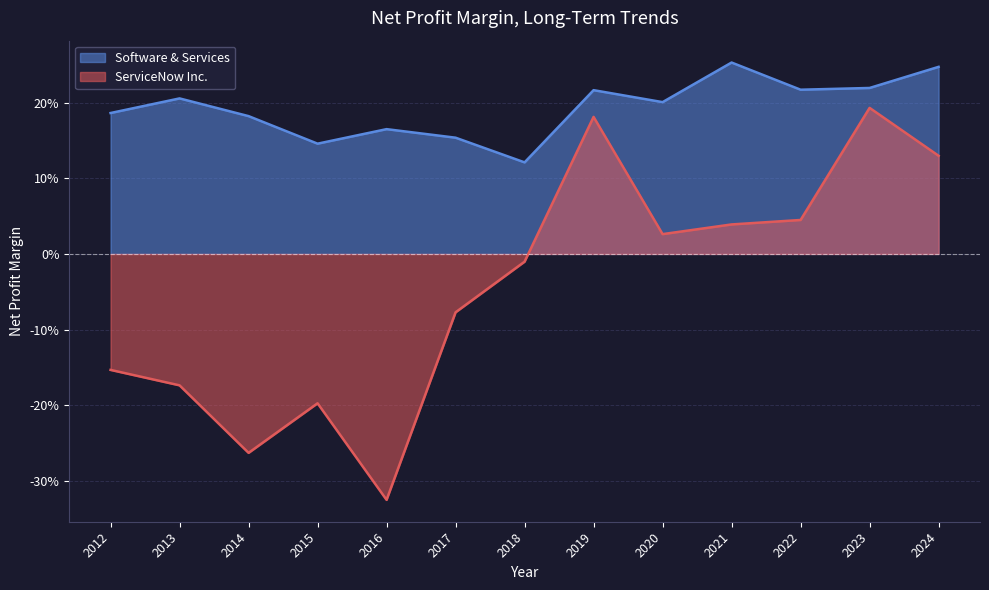

What is the sum of the Software & Services values at 2012 and 2018?

0.3